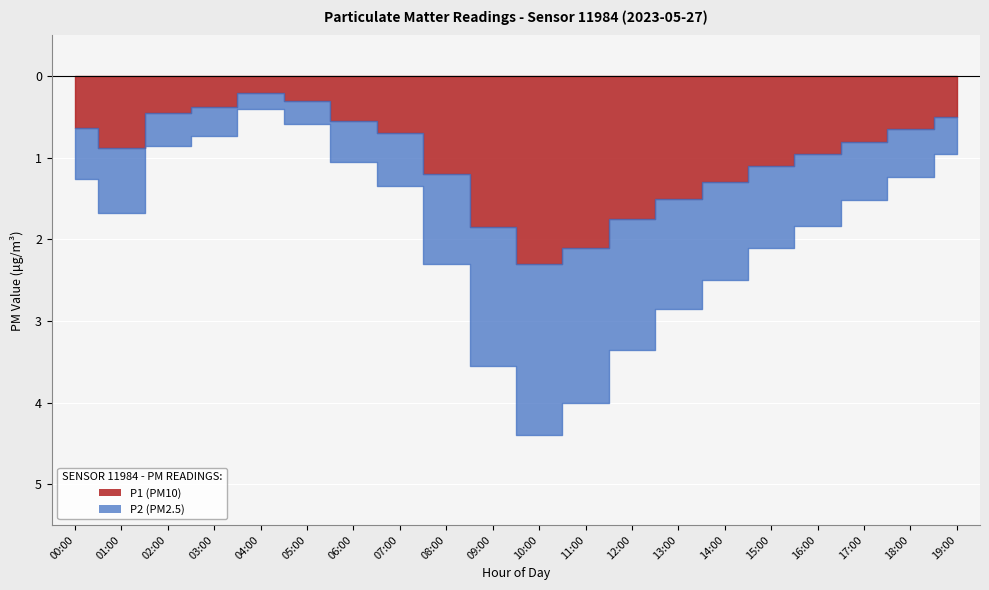

The P1 series shows 0.3 at 19:00. True or false?

False